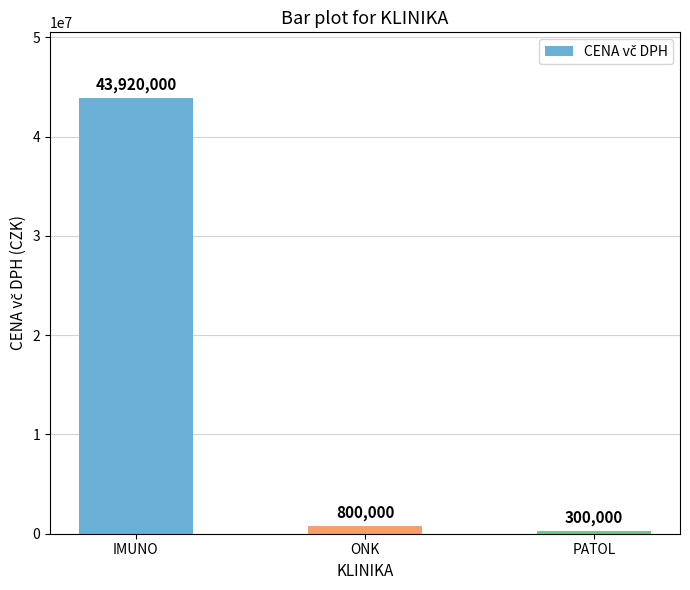

Between PATOL and ONK, which is larger?

ONK